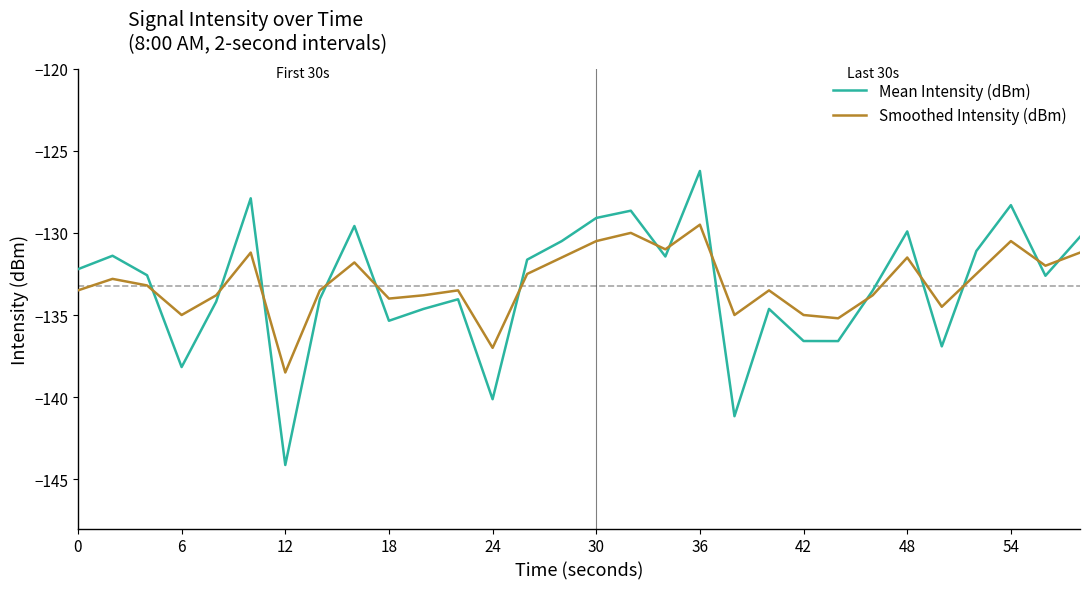

Rank the series by their maximum value, from lowest to highest.

Smoothed Intensity (dBm), Mean Intensity (dBm)